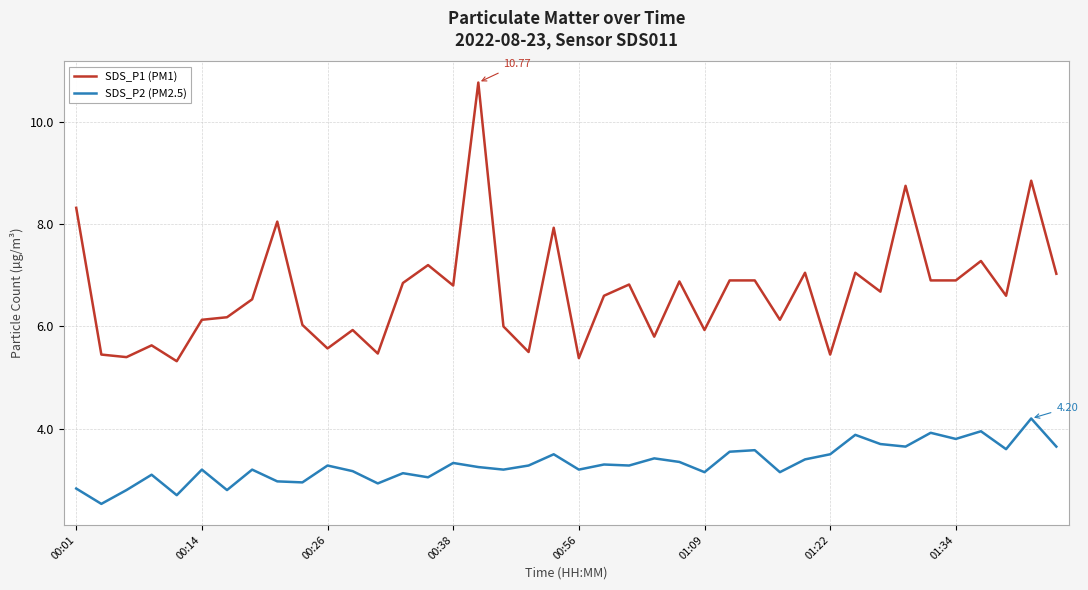

True or false: SDS_P1 (PM1) and SDS_P2 (PM2.5) intersect in this chart.

False